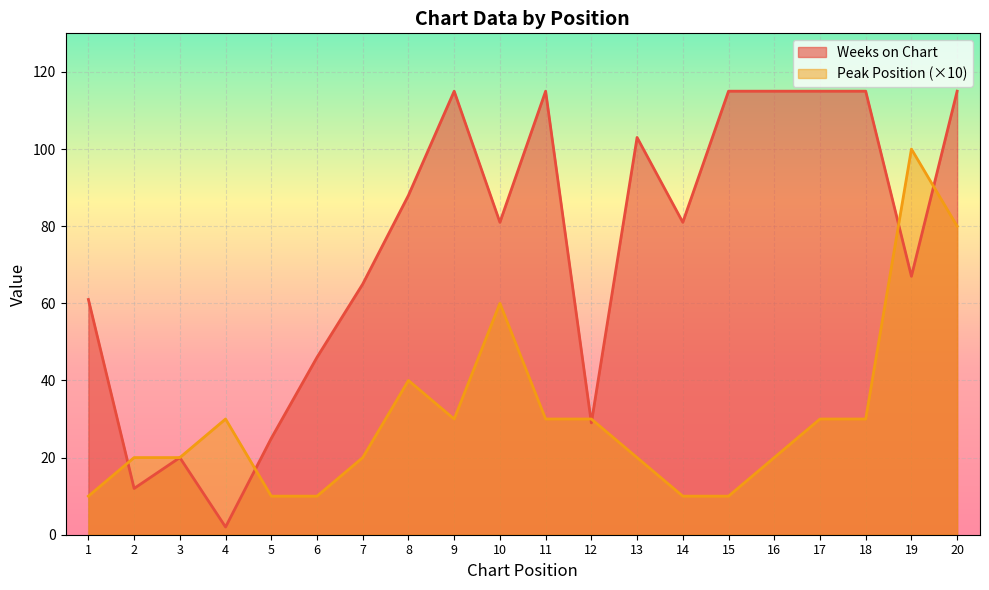

Count the number of categories in the chart.

20